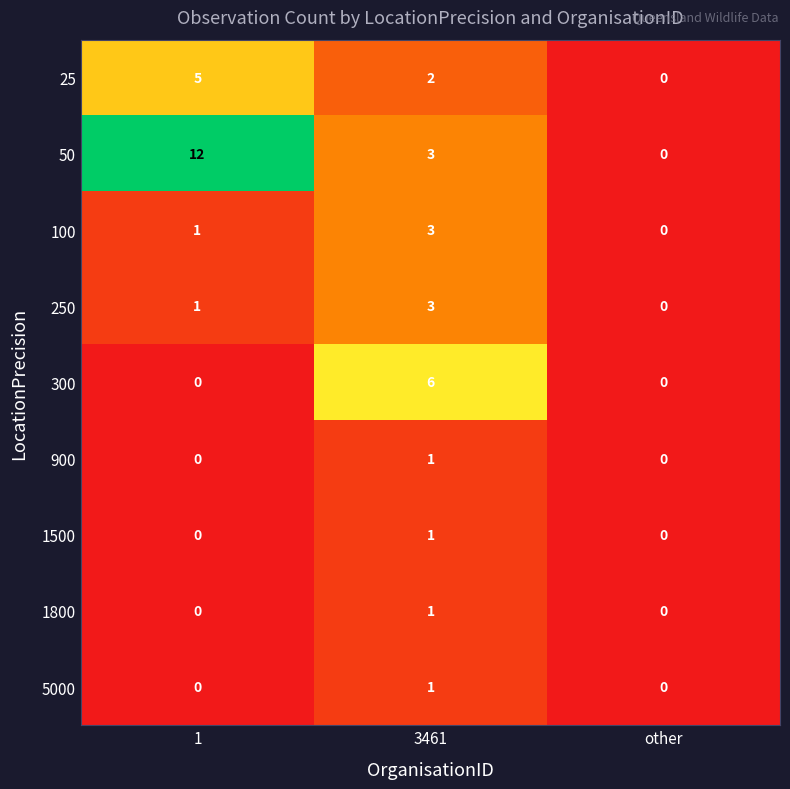

At which category is the sum across all series the highest?

3461